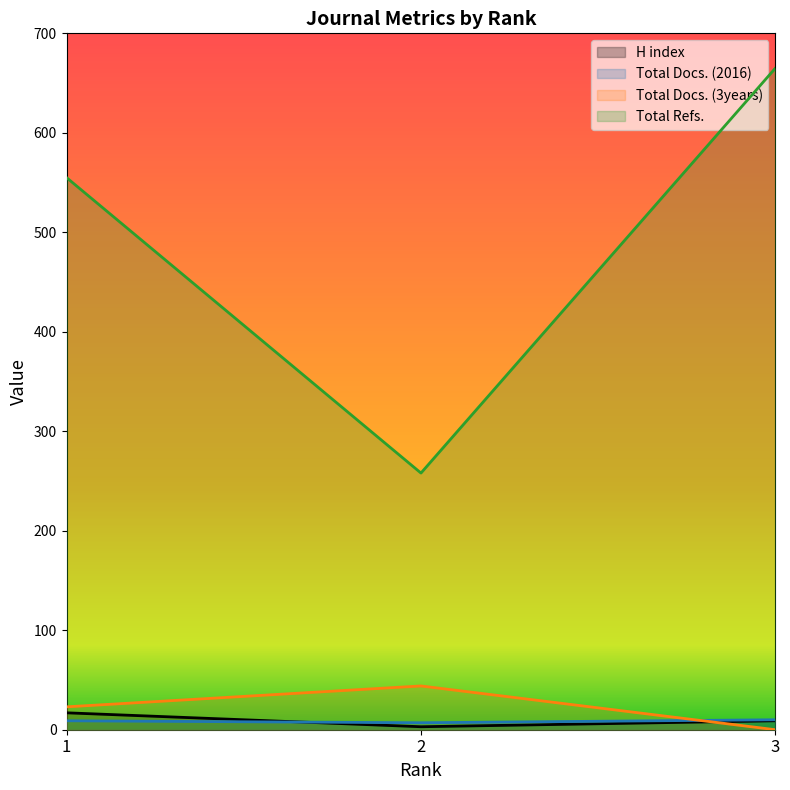

What is the average value of the Total Docs. (2016) series?

9